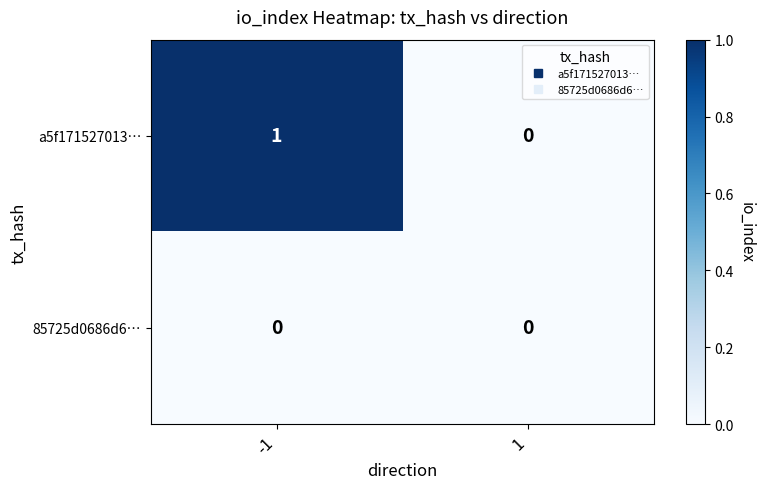

How many series are shown in this chart?

2